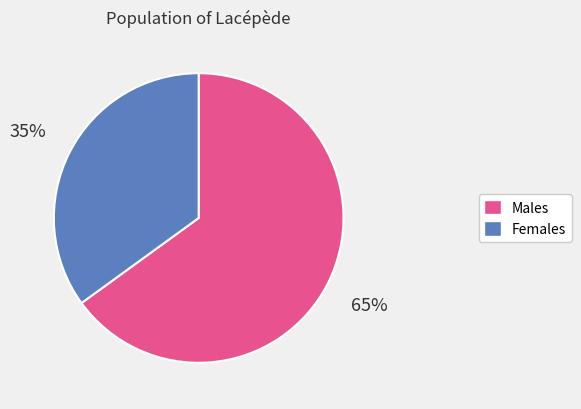

True or false: Females accounts for 44% of the total.

False